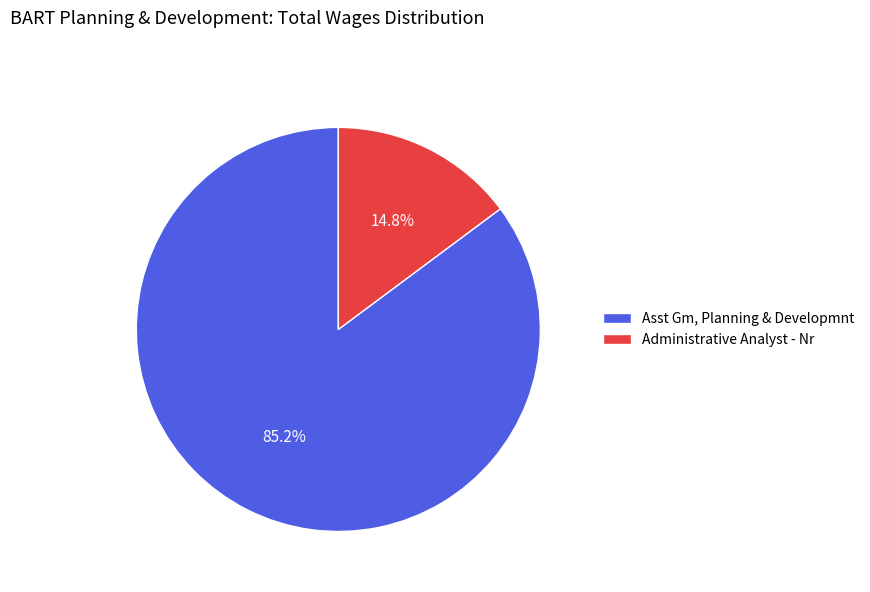

To the nearest percent, what portion does Asst Gm, Planning & Developmnt represent?

85%